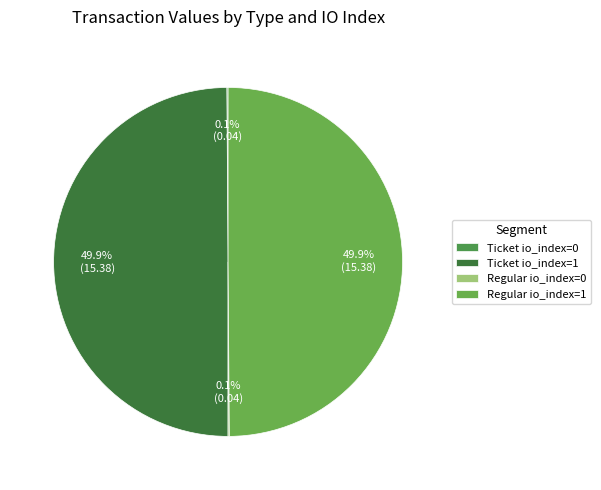

To the nearest percent, what is the average slice percentage?

25%